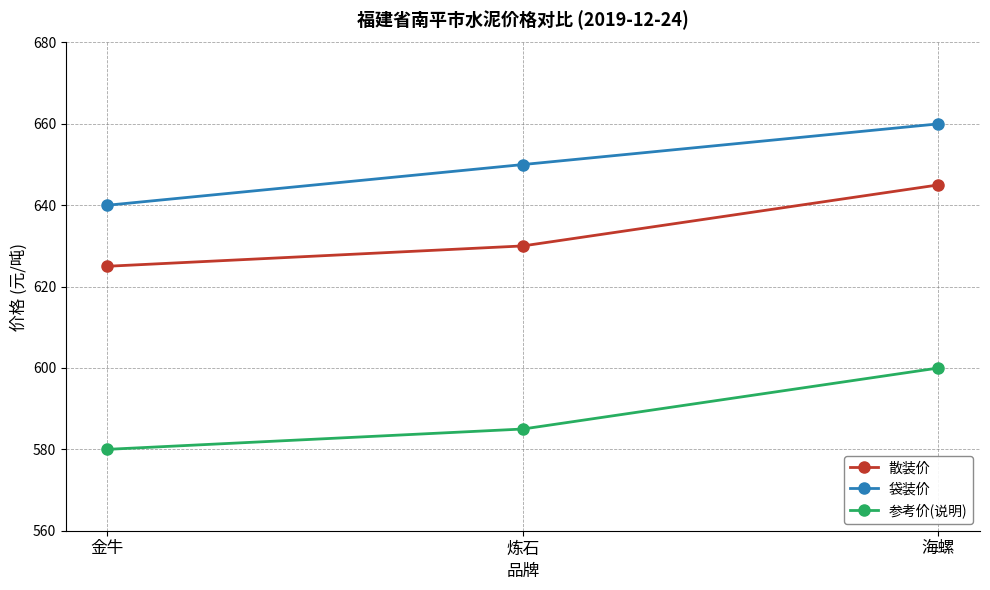

What are all the series names shown in the legend?

散装价, 袋装价, 参考价(说明)